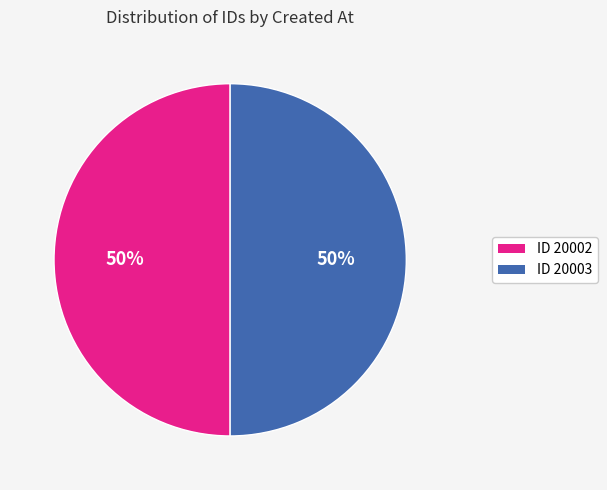

Do ID 20002 and ID 20003 together represent more than half of the pie?

Yes